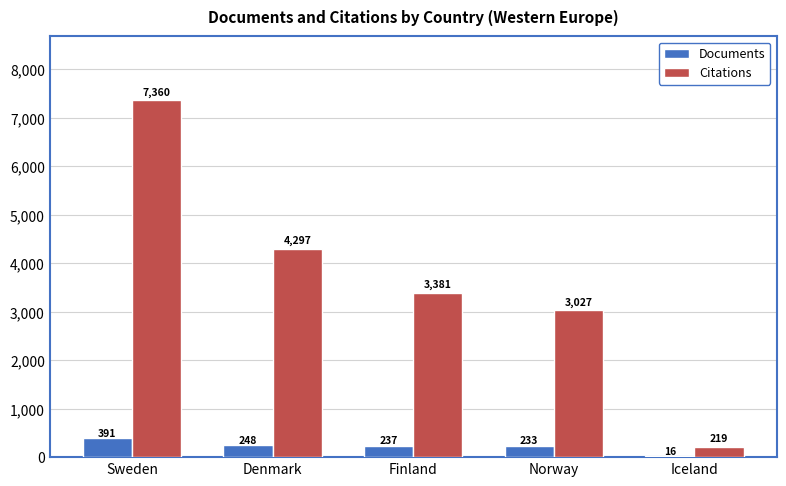

What are all the series names shown in the legend?

Documents, Citations